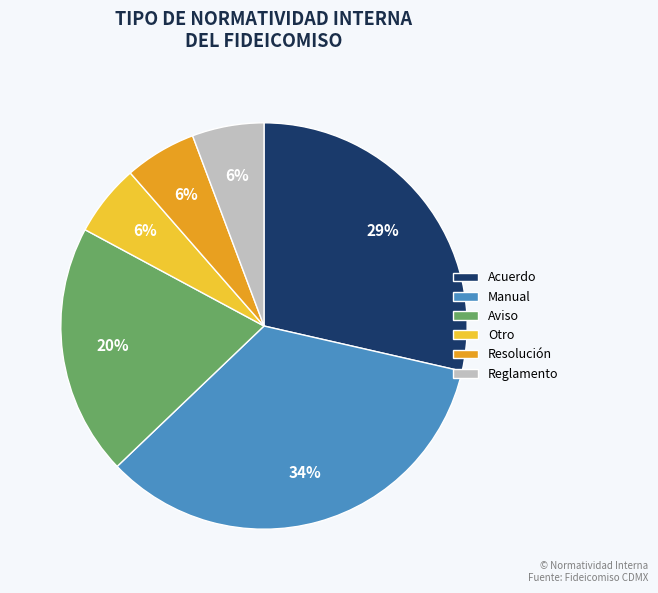

To the nearest percent, what is the combined percentage of Resolución and Manual?

40%